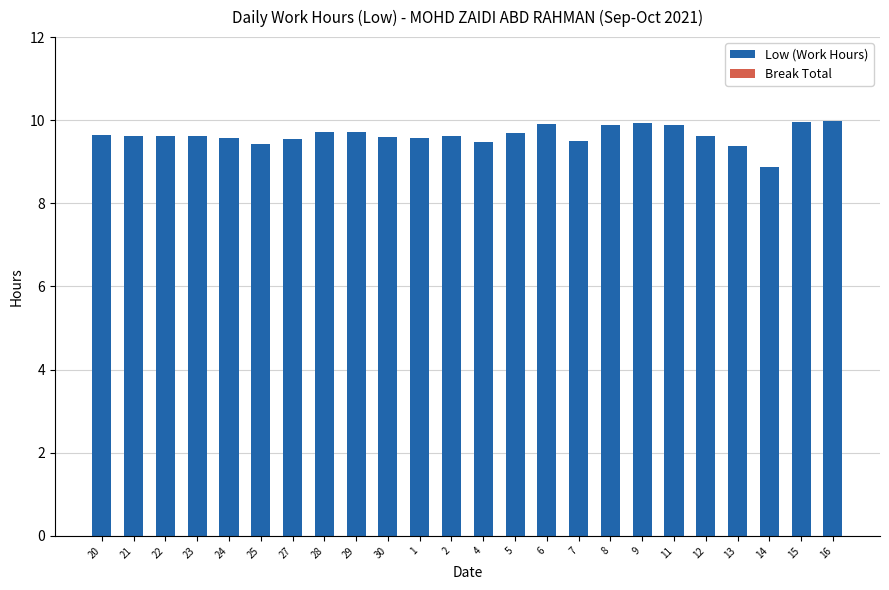

What is the label of the 23rd bar from the left?

15